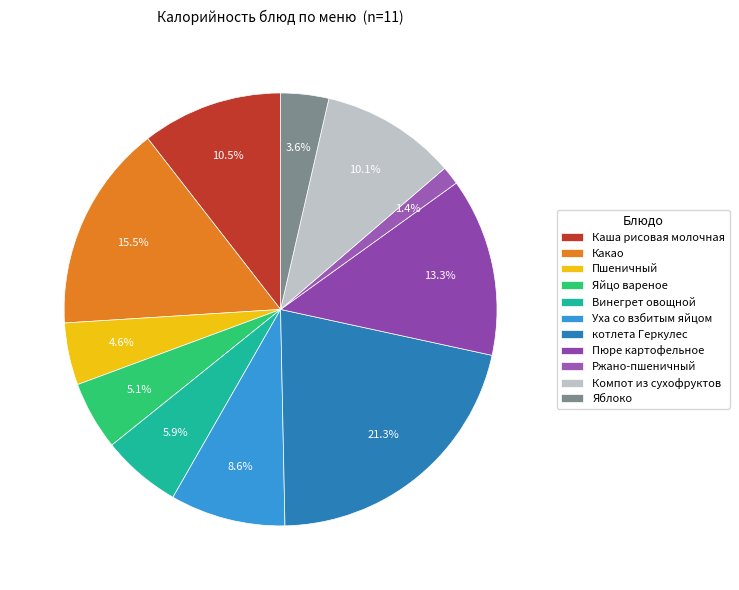

How many segments does this pie chart have?

11